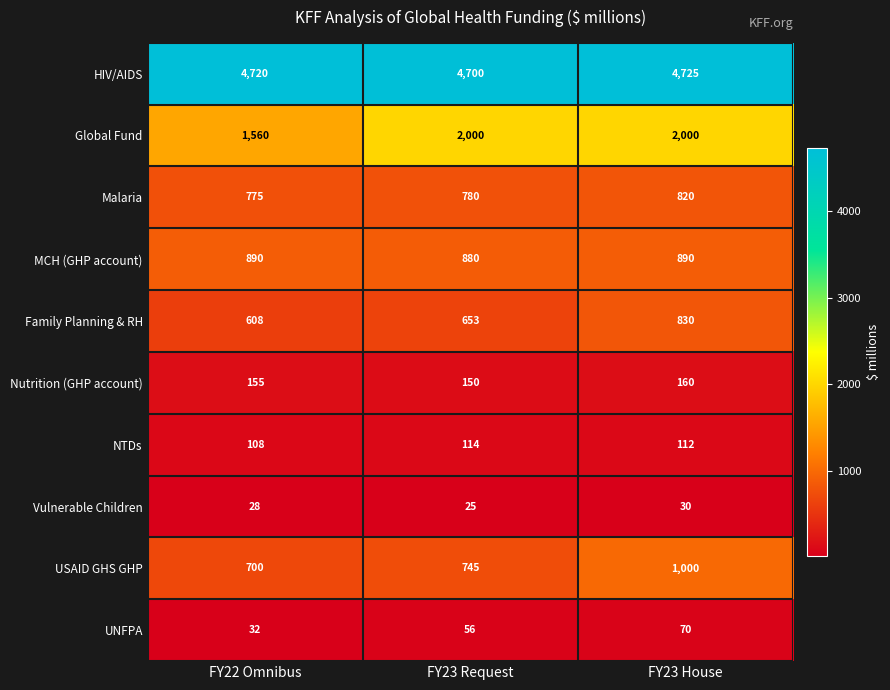

True or false: USAID GHS GHP has a value of 345 at FY22 Omnibus.

False